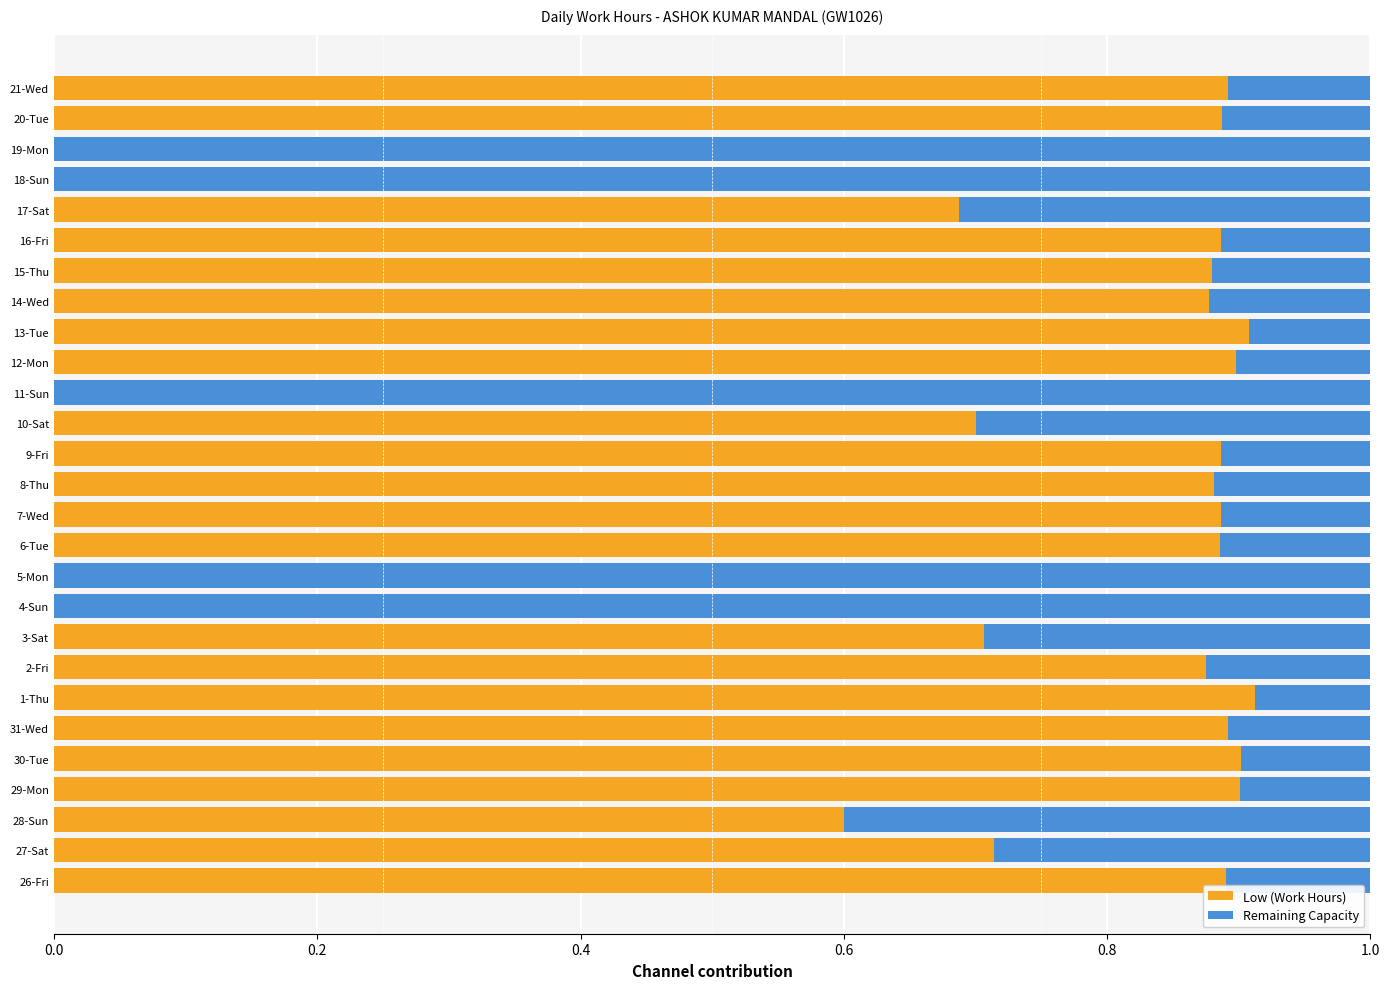

What is the total value across all series at 30-Tue?

1.0